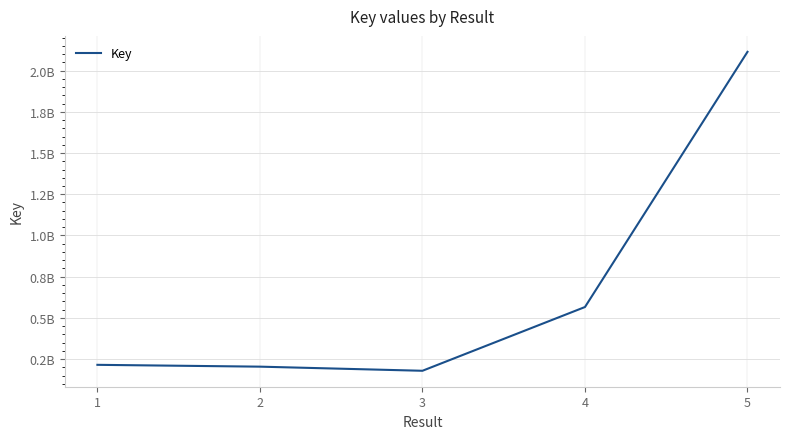

What is the sum of all values?

3281041407